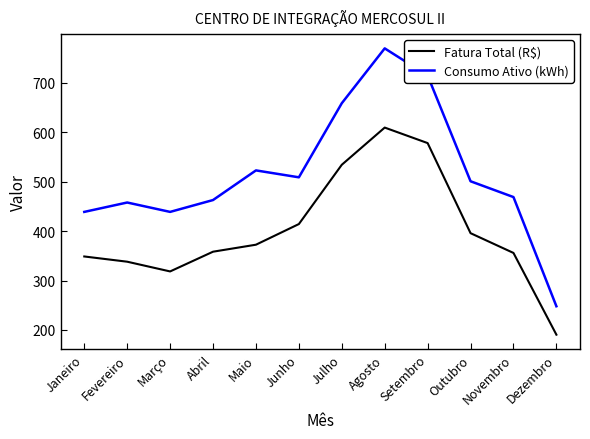

At which category does Fatura Total (R$) reach its first local peak?

Agosto